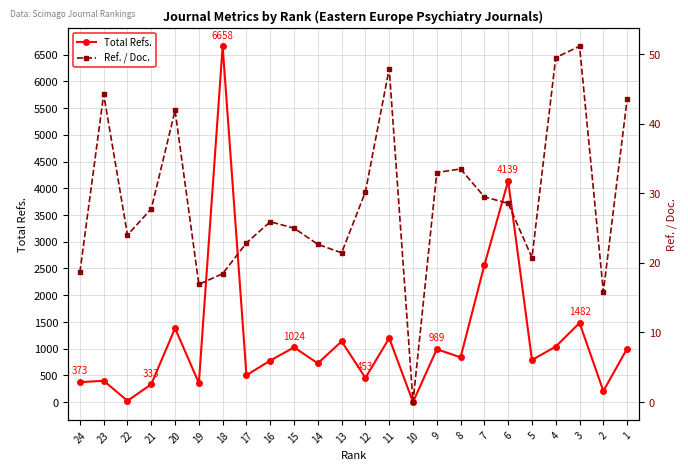

How many series are shown in this chart?

2